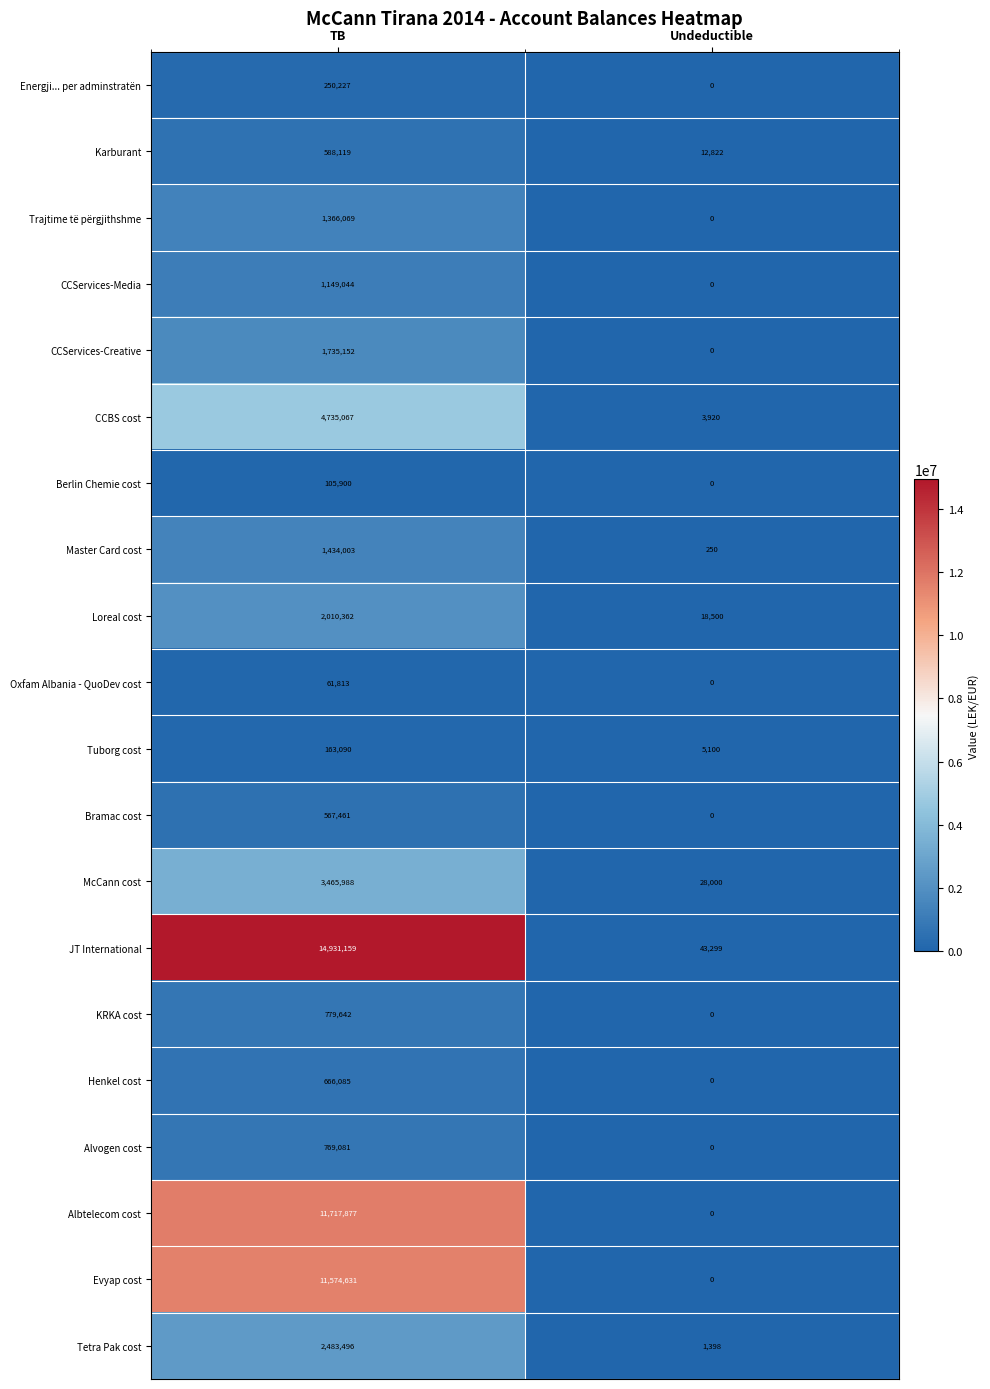

Between TB and Undeductible, which series saw the biggest shift?

JT International